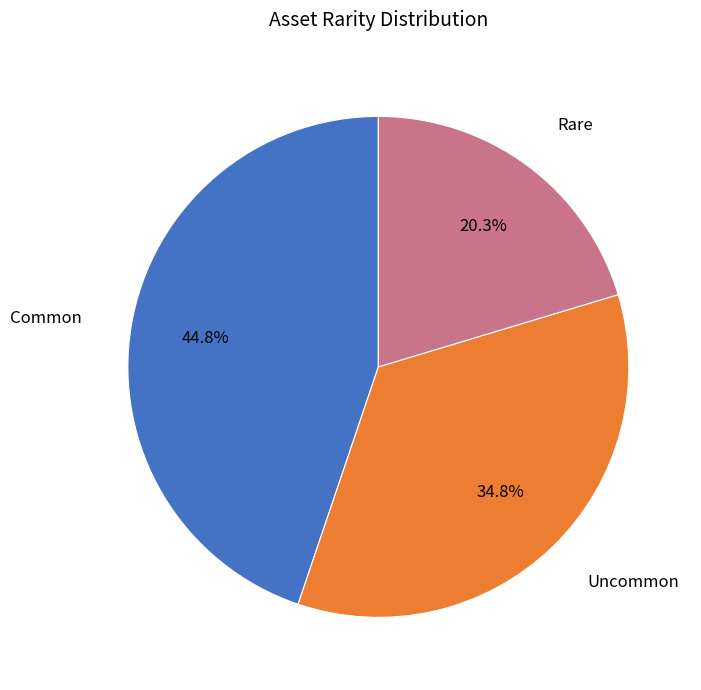

Is there any slice that represents more than half of the pie?

No